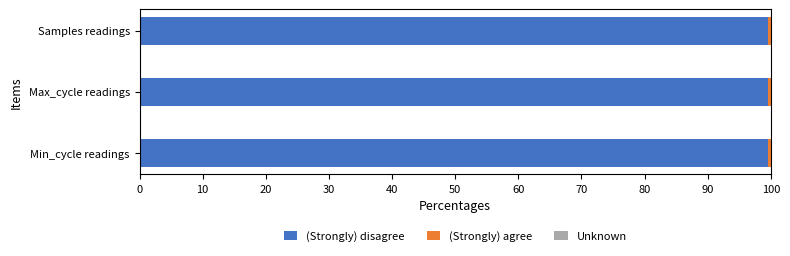

Is it true that (Strongly) disagree equals 99.6 at Min_cycle readings?

True